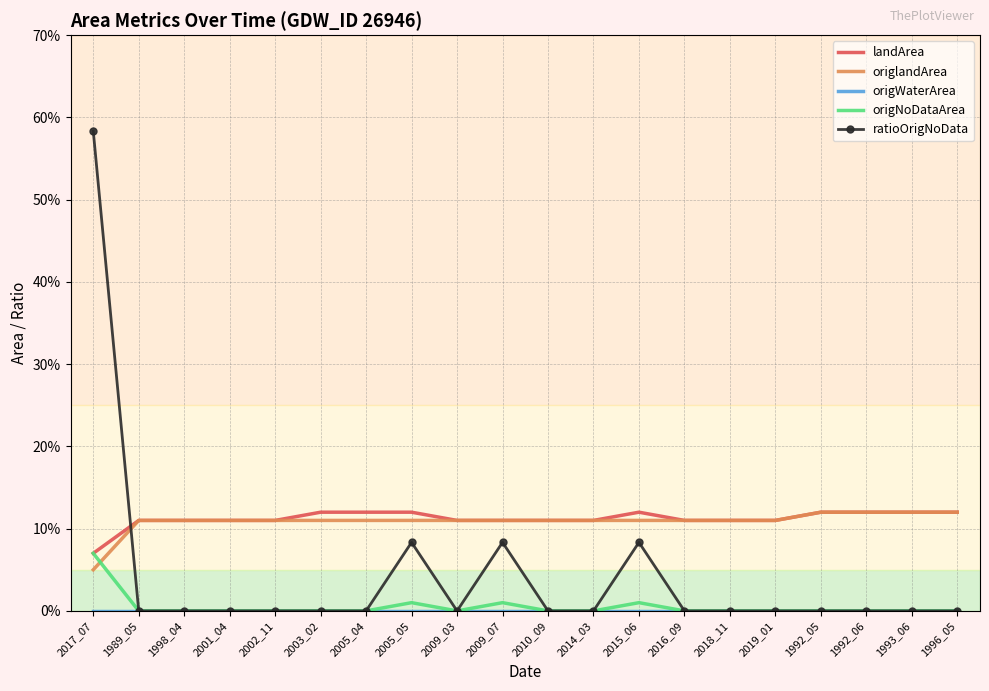

Rank the series by their maximum value, from lowest to highest.

origWaterArea, origNoDataArea, landArea, origlandArea, ratioOrigNoData